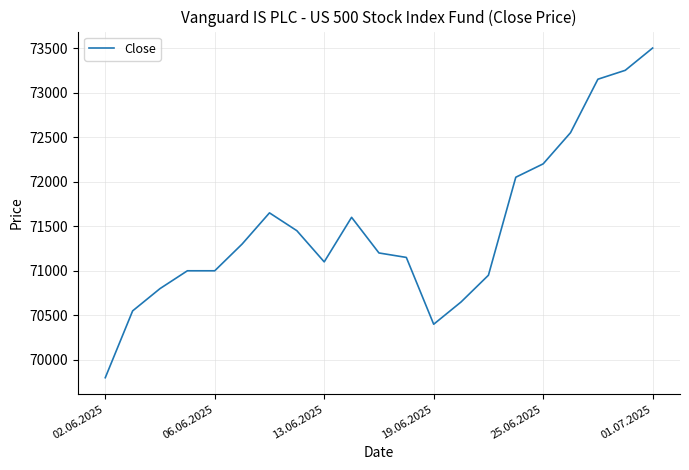

What is the smallest value displayed?

69800